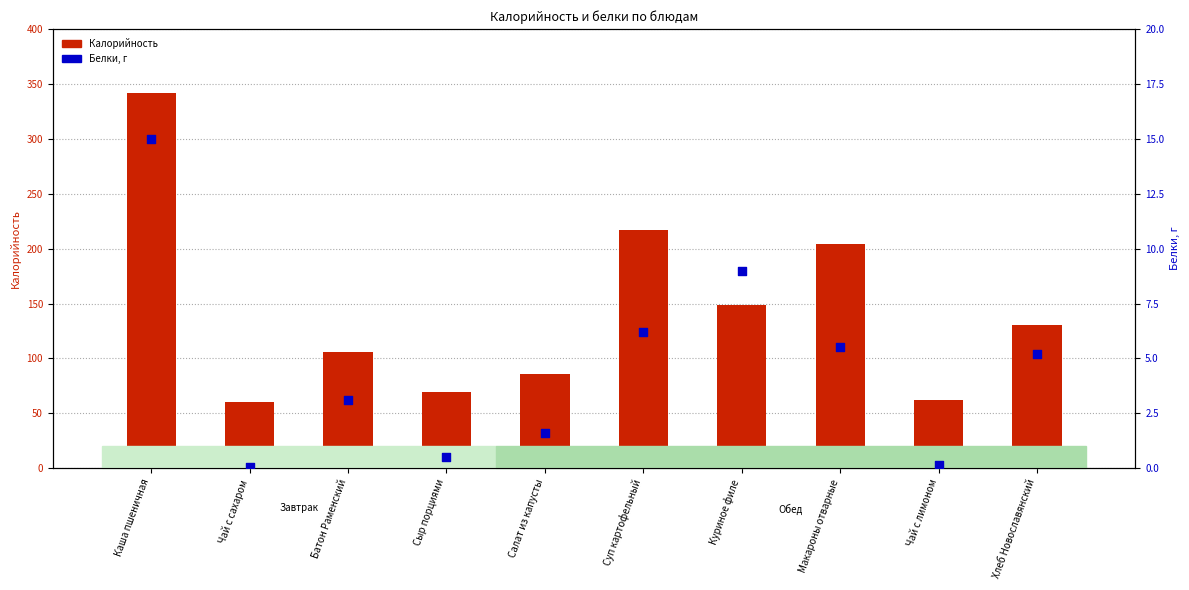

At how many categories does at least one series exceed 236?

1